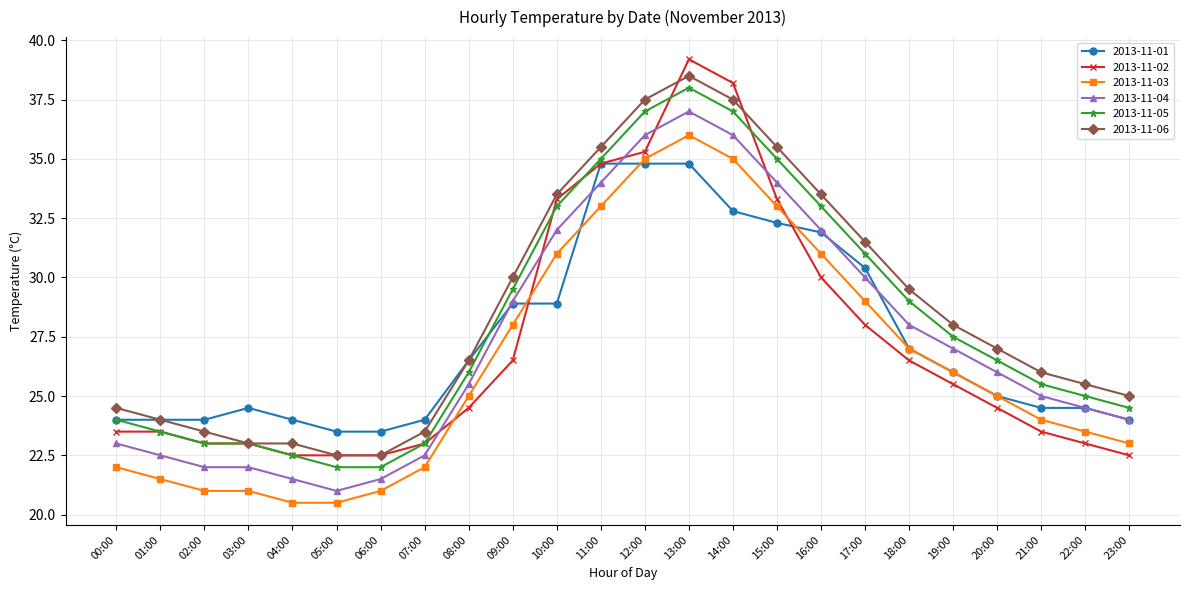

What is the label of the 17th point from the left?

16:00